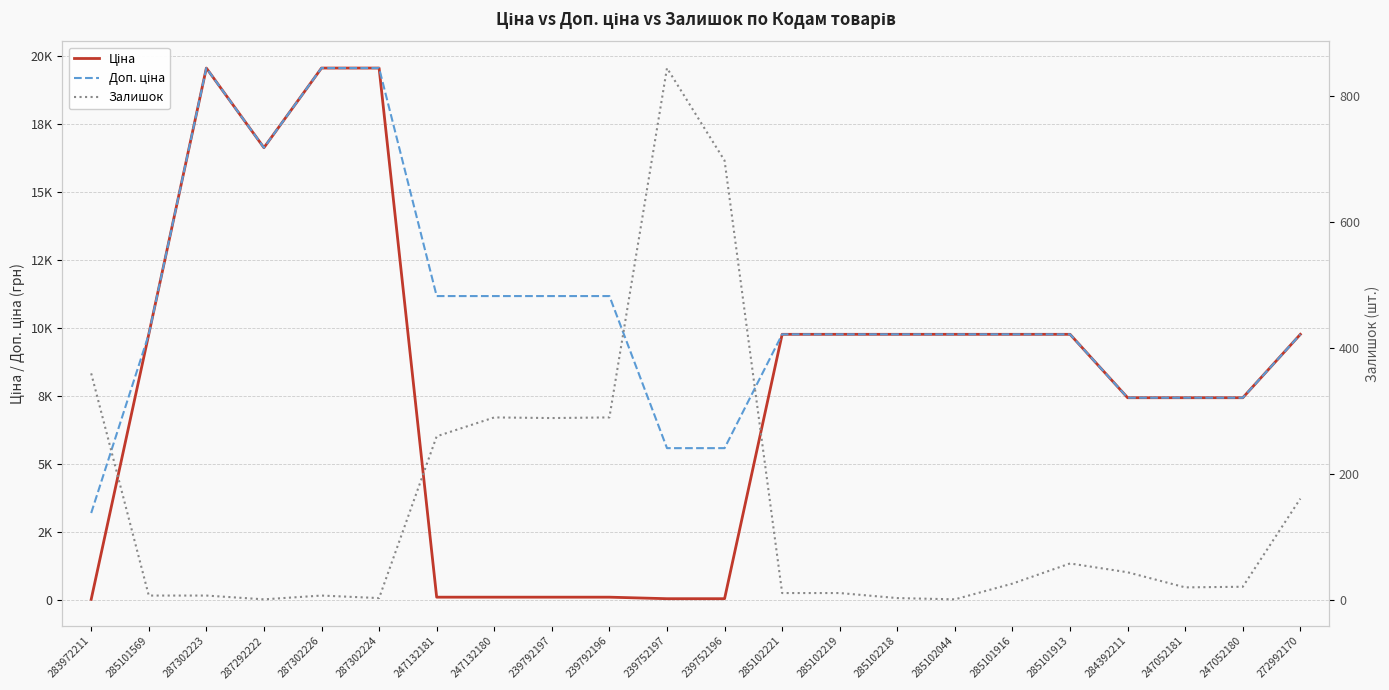

What is the difference between the Ціна values at 239752197 and 247052181?

7388.7